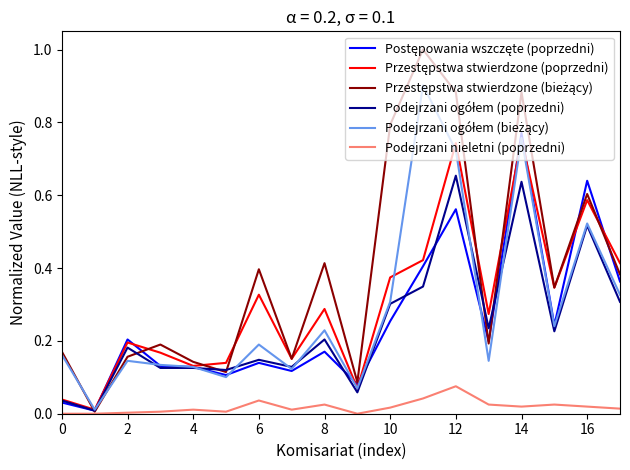

What is the maximum value shown in the chart?

1.0